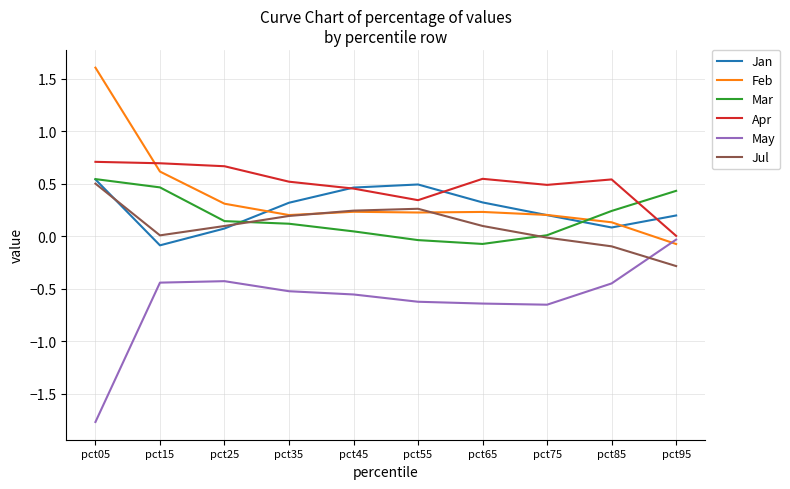

Where is May nearest to the value 0?

pct95